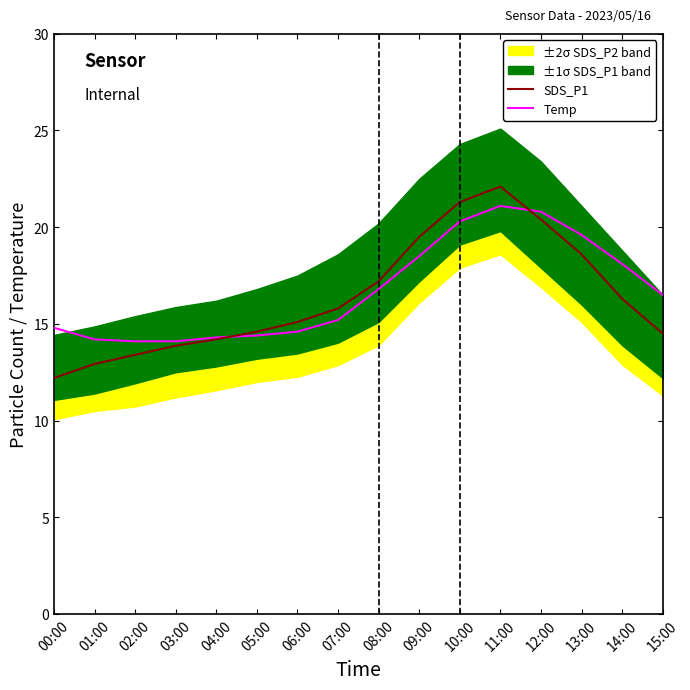

How many lines are shown in the chart?

2